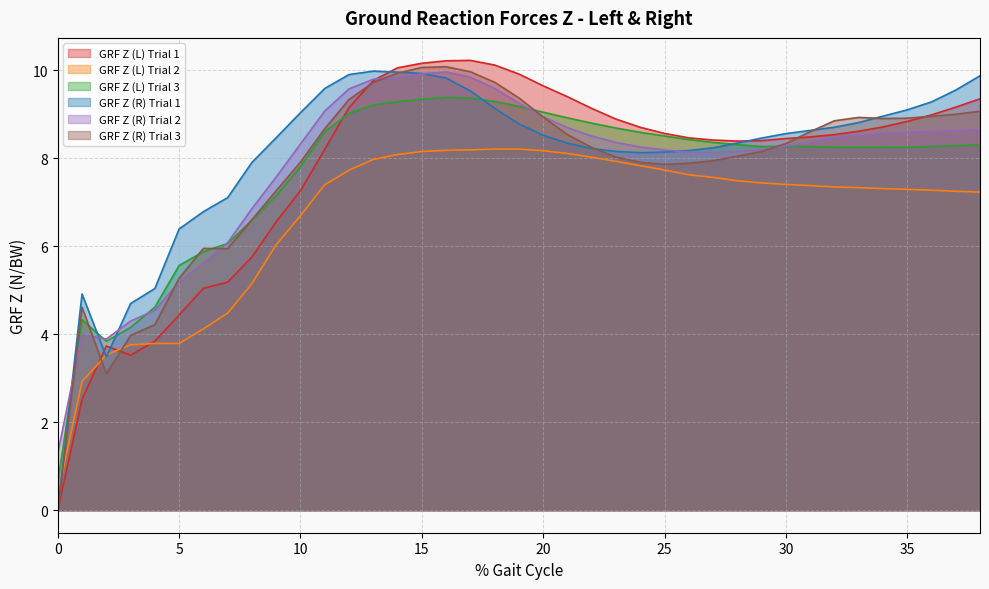

What are all the series names shown in the legend?

GRF Z (L) Trial 1, GRF Z (L) Trial 2, GRF Z (L) Trial 3, GRF Z (R) Trial 1, GRF Z (R) Trial 2, GRF Z (R) Trial 3